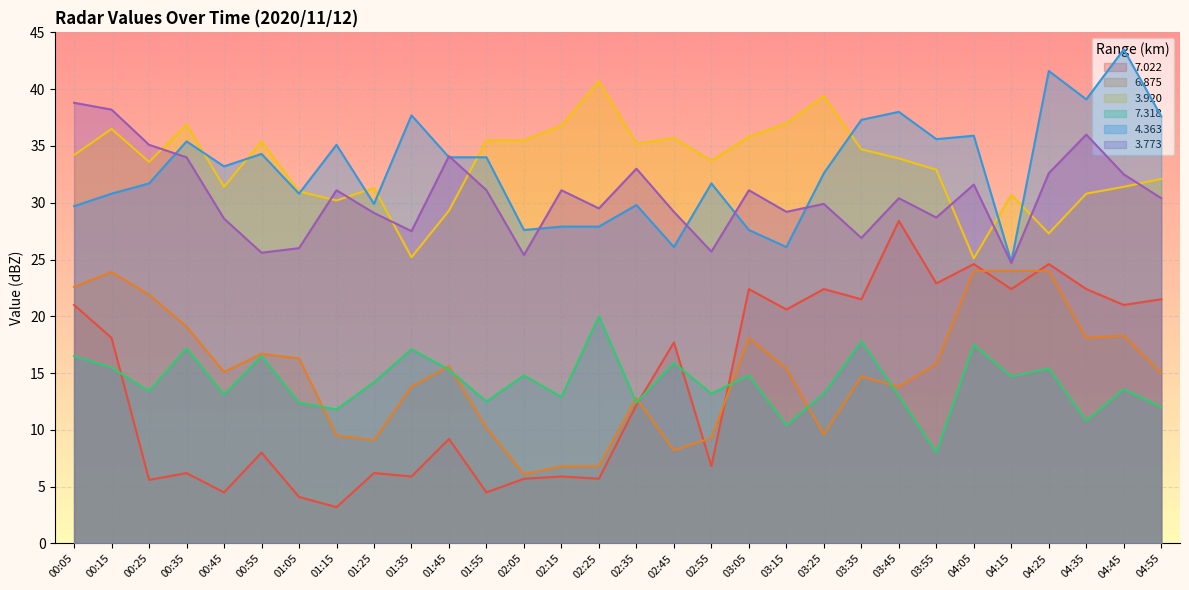

Is it true that 6.875 equals 6.5 at 04:35?

False